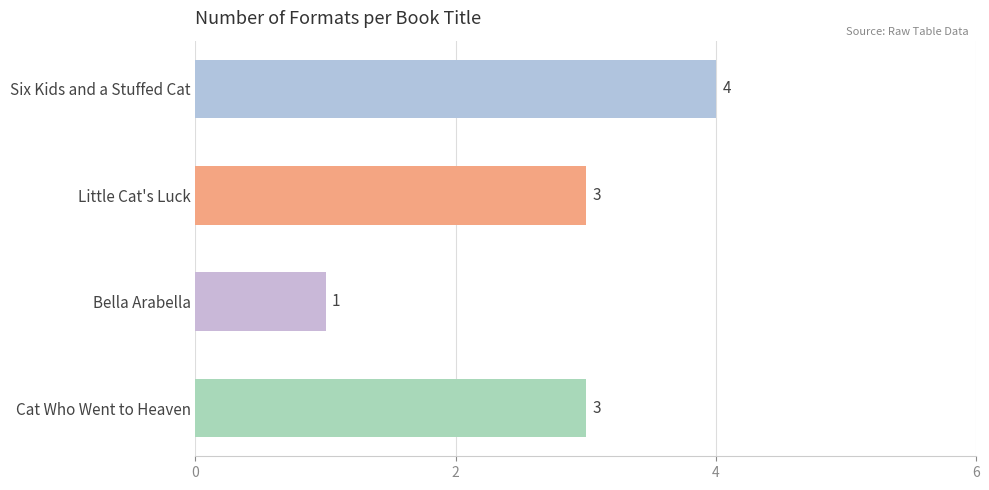

What is the greatest value displayed?

4